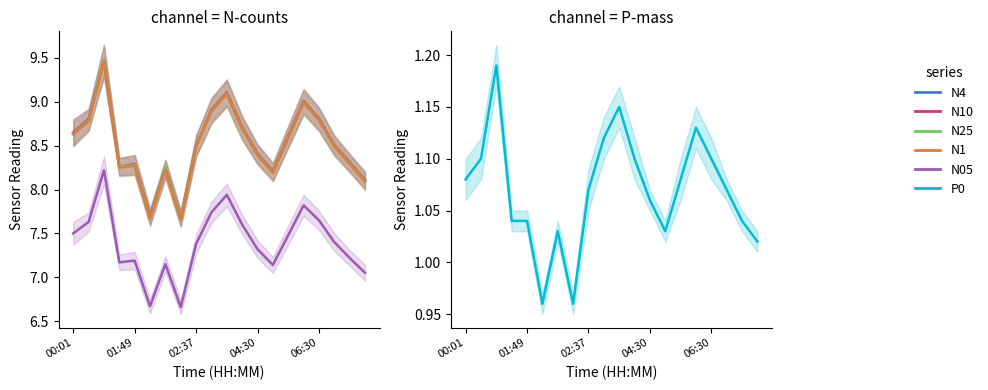

Which series has the widest spread of values?

N4